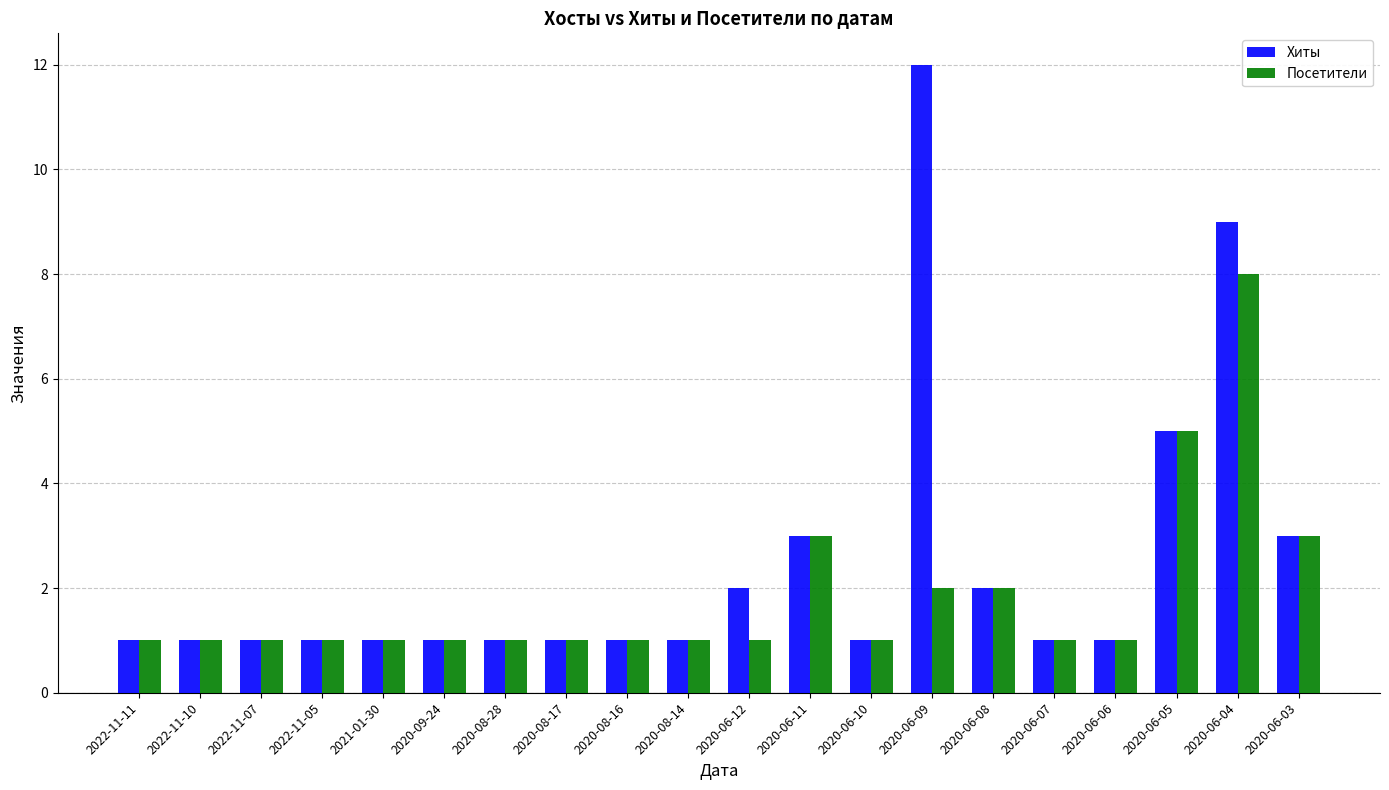

What is the minimum value for Хиты?

1